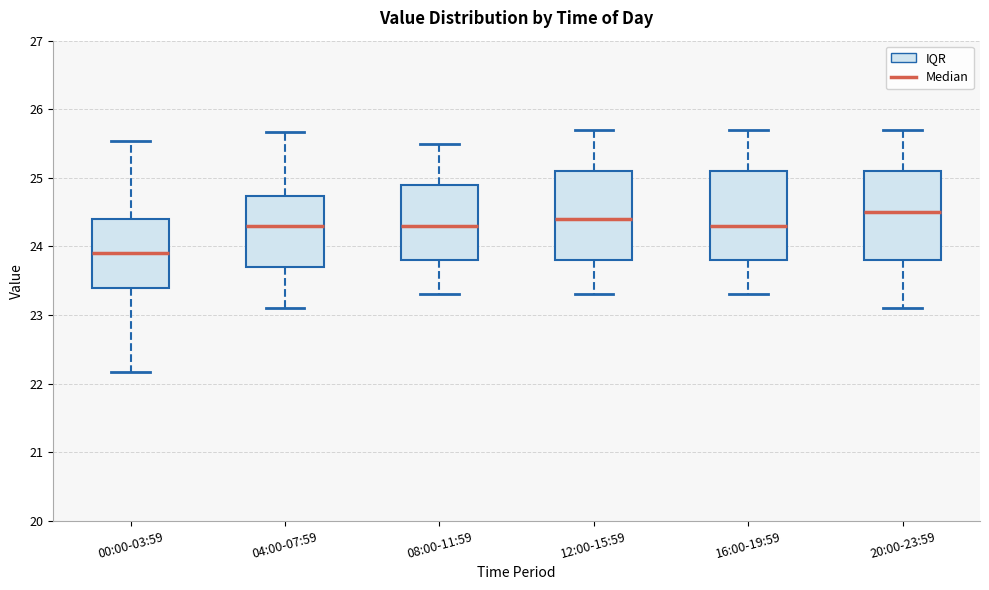

Reading left to right, transcribe this box plot: for each box, give where its median line is, the range the box spans, and where its two whiskers end, as read against the y-axis. The values are not printed on the chart, so give them approximately, as read against the axis.

00:00-03:59: median 23.9, box 23.4 to 24.4, whiskers 22.2 to 25.5
04:00-07:59: median 24.3, box 23.7 to 24.7, whiskers 23.1 to 25.7
08:00-11:59: median 24.3, box 23.8 to 24.9, whiskers 23.3 to 25.5
12:00-15:59: median 24.4, box 23.8 to 25.1, whiskers 23.3 to 25.7
16:00-19:59: median 24.3, box 23.8 to 25.1, whiskers 23.3 to 25.7
20:00-23:59: median 24.5, box 23.8 to 25.1, whiskers 23.1 to 25.7